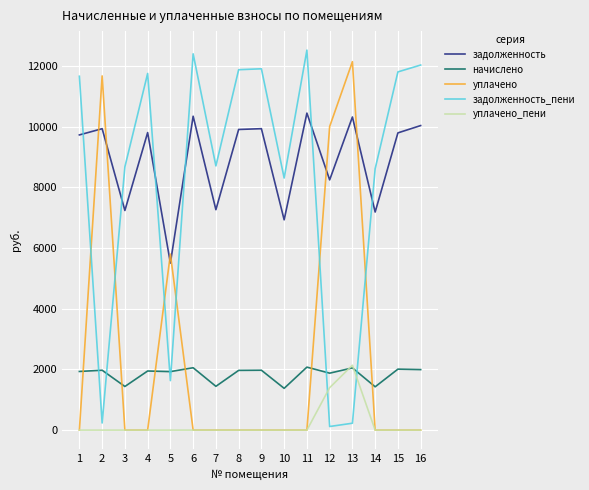

True or false: задолженность_пени has a value of 12036.2 at 16.

True